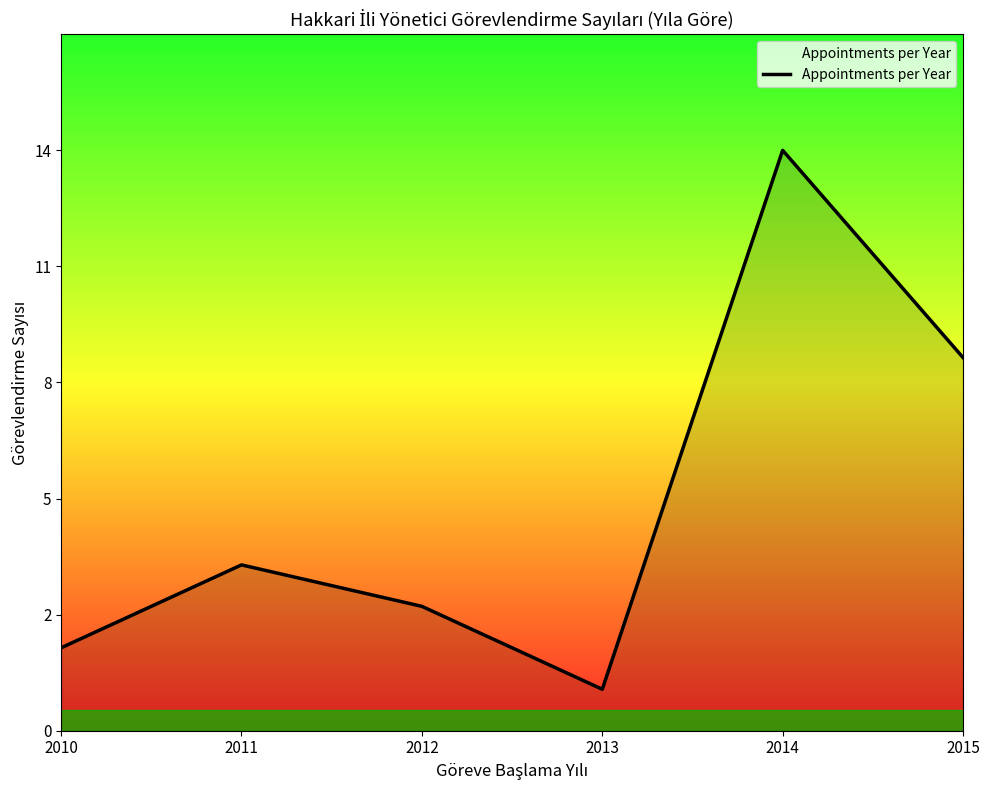

Does the chart have visible grid lines?

No